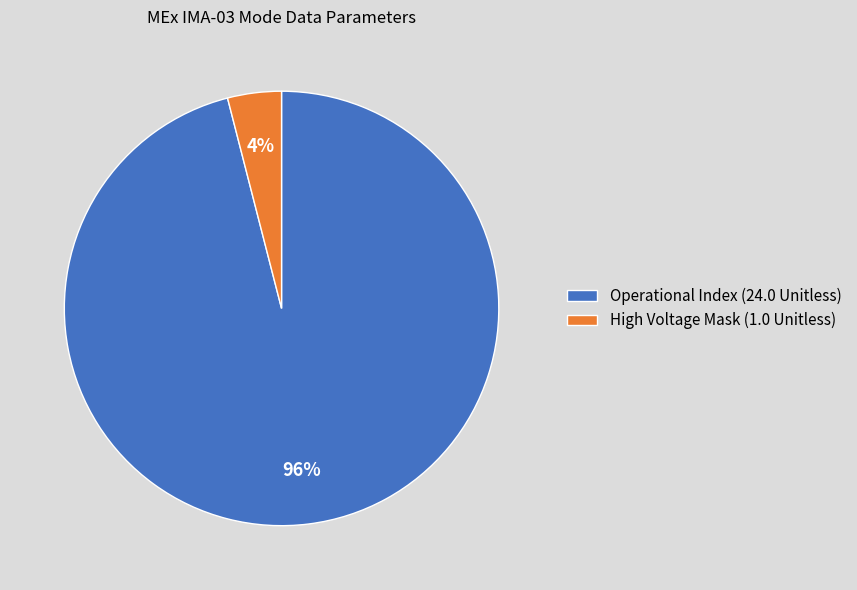

Count the number of slices in the pie.

2